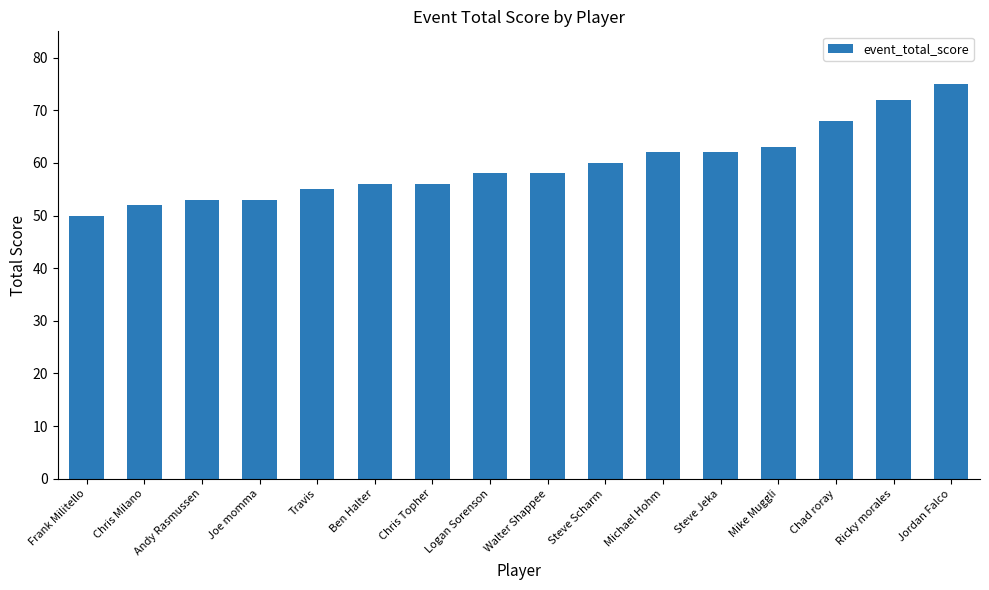

The chart shows a value of 53 at Andy Rasmussen. True or false?

True